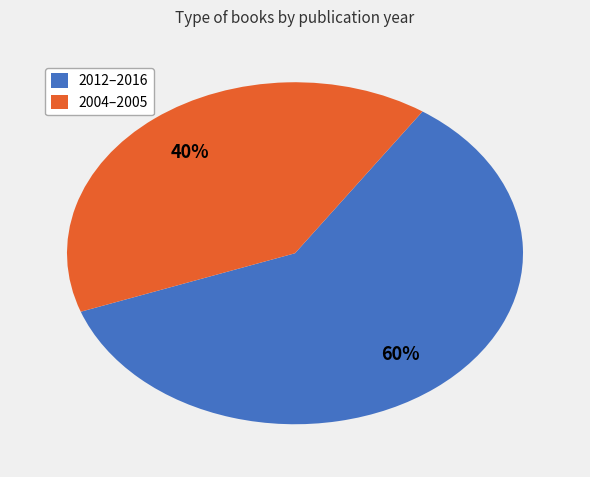

Approximately how many times larger is the value at 2012–2016 compared to 2004–2005?

1.5